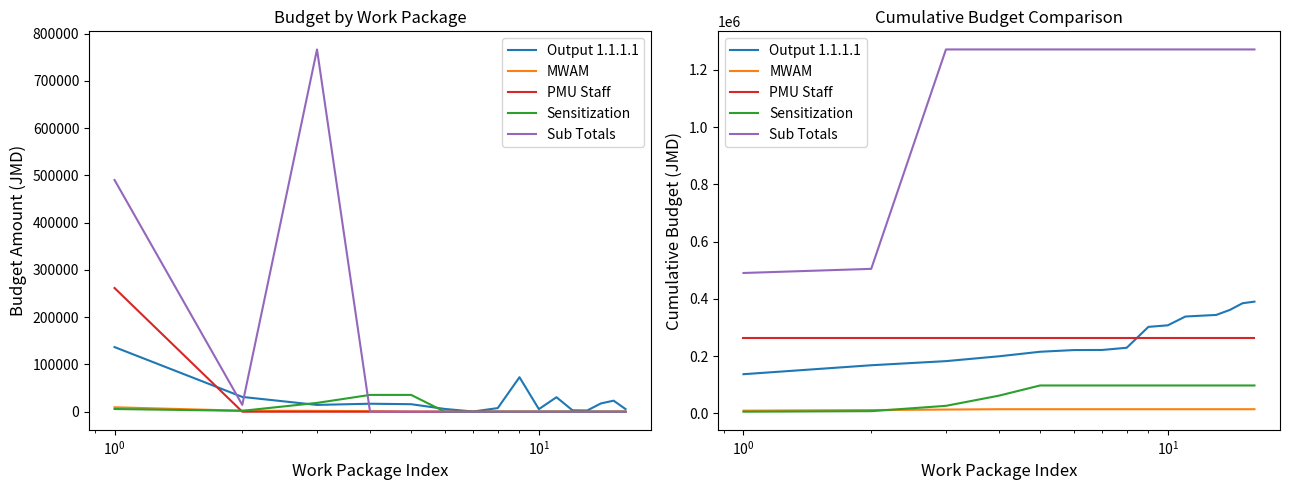

How many lines are shown in the chart?

5